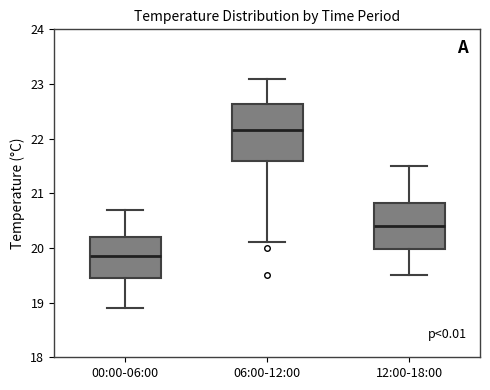

Where does the median line of the box for 00:00-06:00 sit on the y-axis? The values are not printed on the chart, so give them approximately, as read against the axis.

19.9